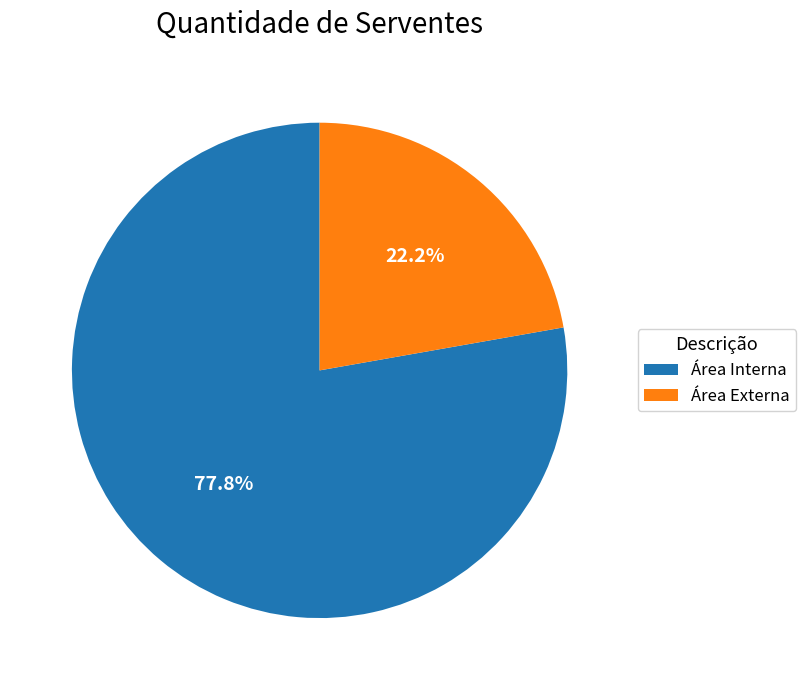

Between Área Interna and Área Externa, which is larger?

Área Interna